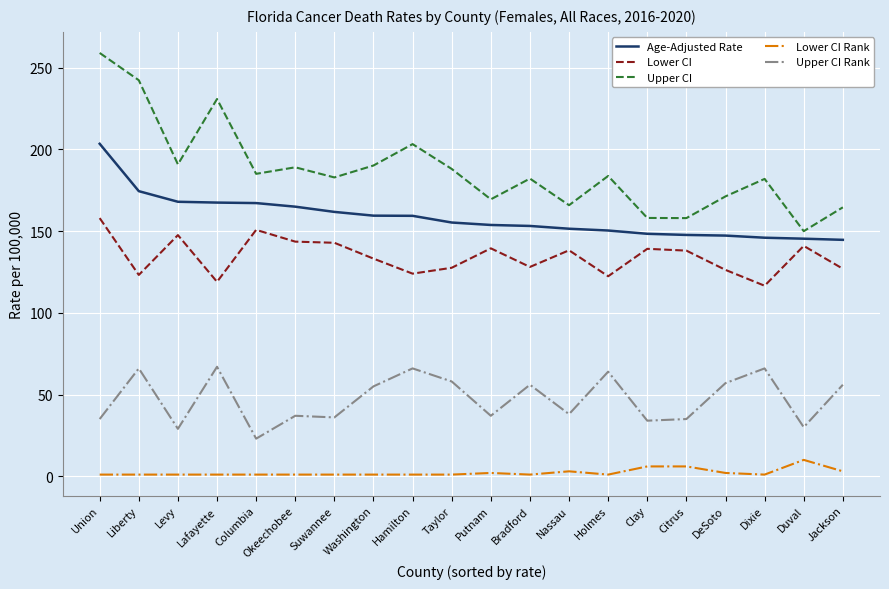

True or false: Lower CI and Upper CI Rank intersect in this chart.

False